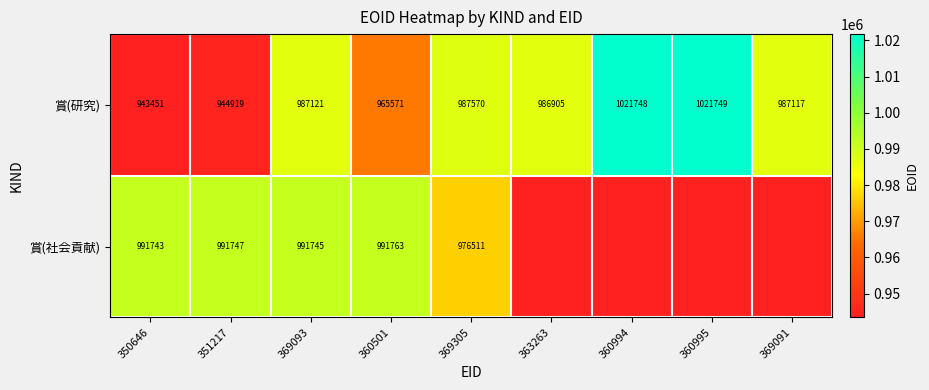

What is the difference between the highest and lowest values at 369305?

11059